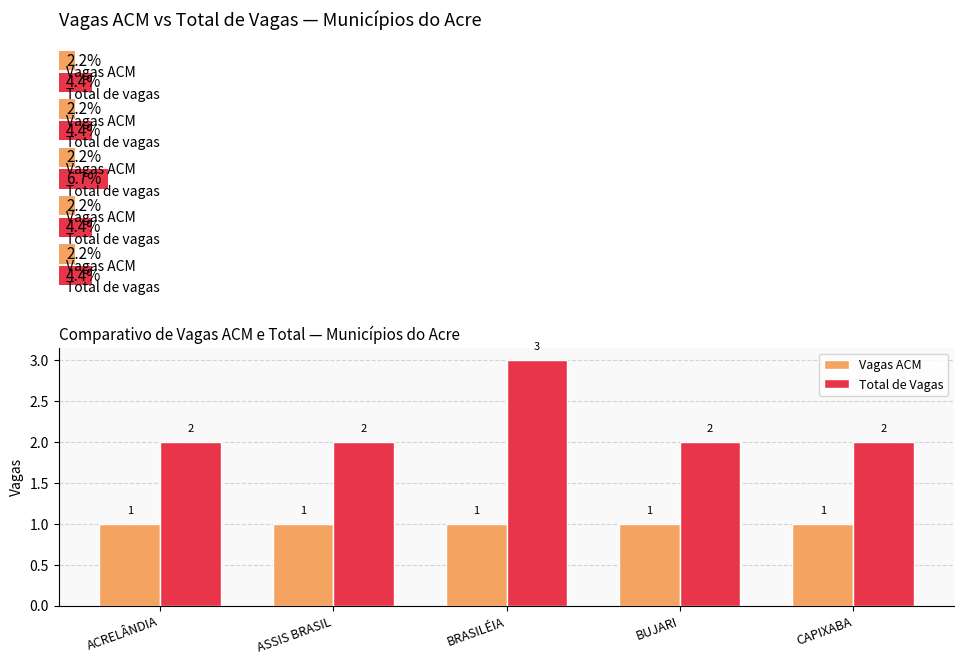

How many bars are there in total?

10